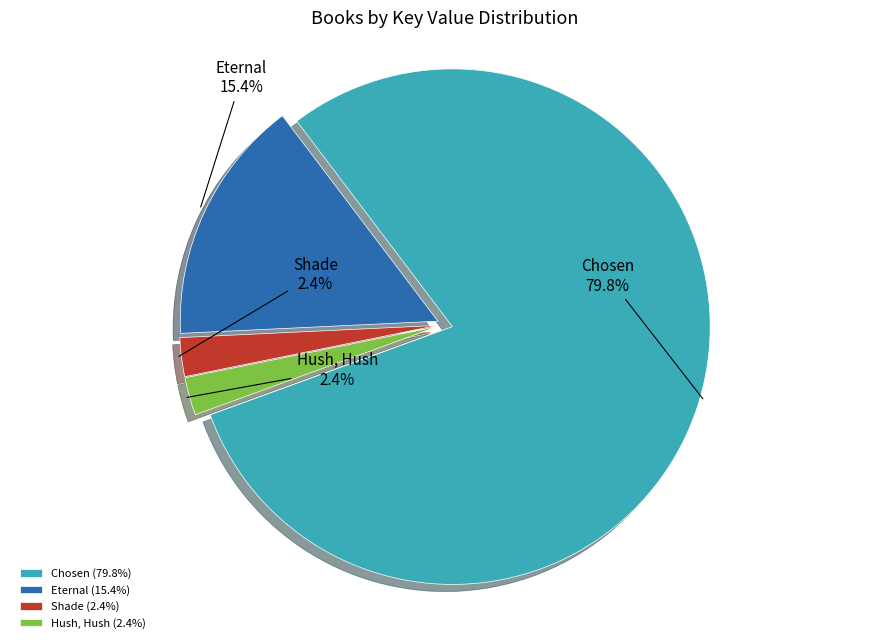

Between Eternal and Chosen, which is larger?

Chosen